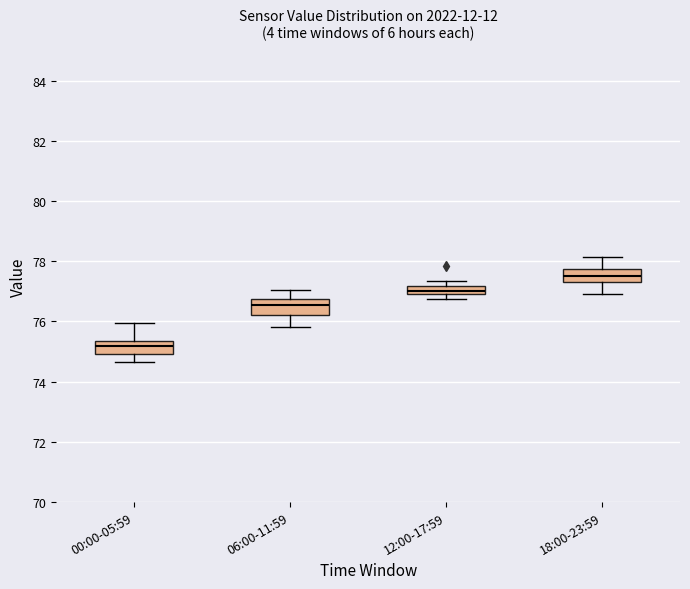

Where does the lower whisker of the box for 18:00-23:59 end on the y-axis? The values are not printed on the chart, so give them approximately, as read against the axis.

77.0